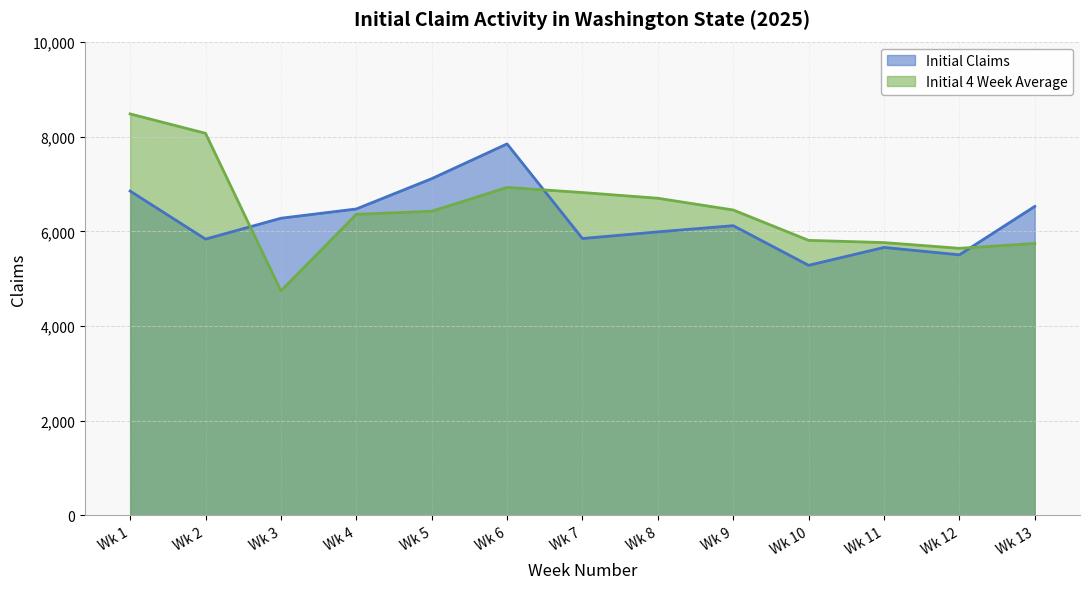

Which has a higher value, Wk 1 or Wk 9?

Wk 1